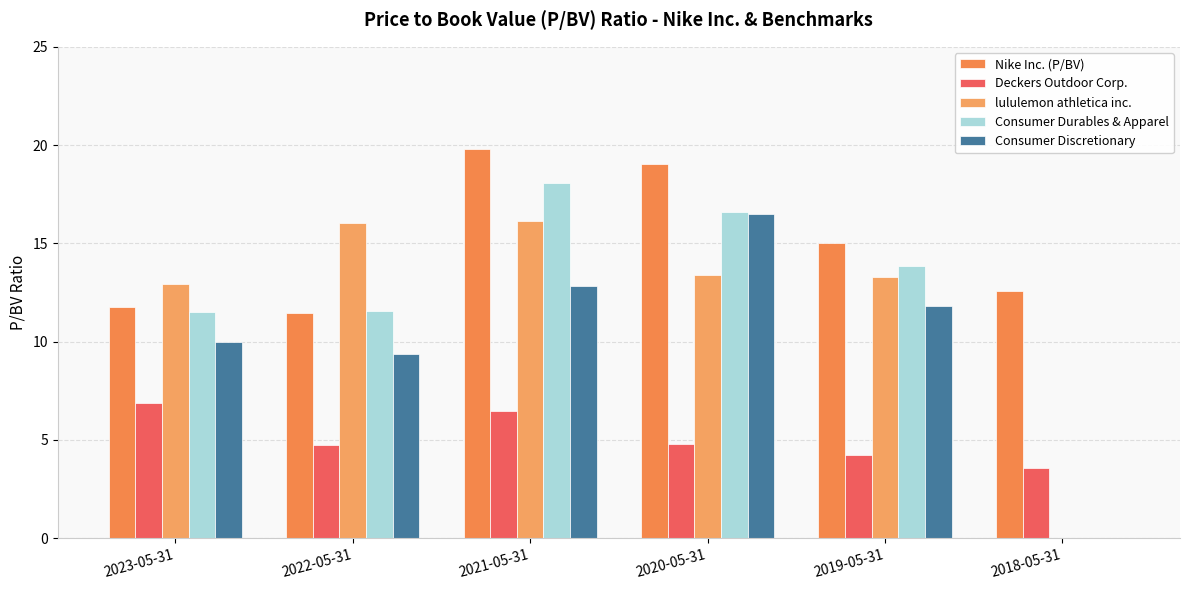

Is the value of lululemon athletica inc. at 2021-05-31 greater than the value of Deckers Outdoor Corp. at 2018-05-31?

Yes